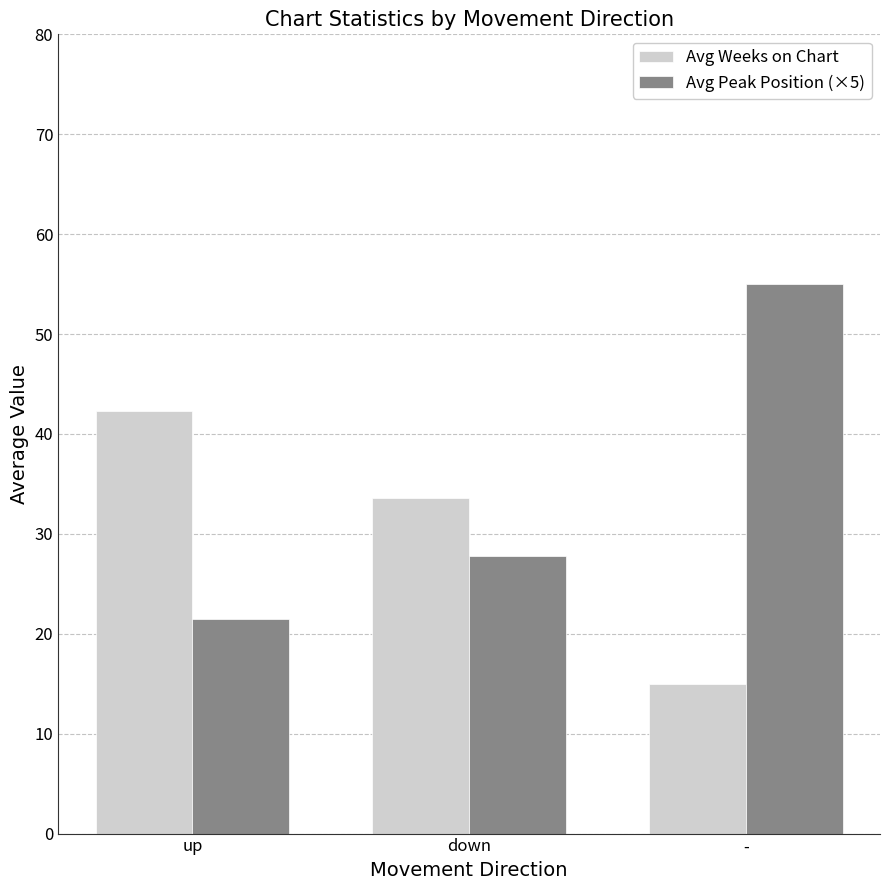

At which label does Avg Peak Position (×5) first exceed 27?

down